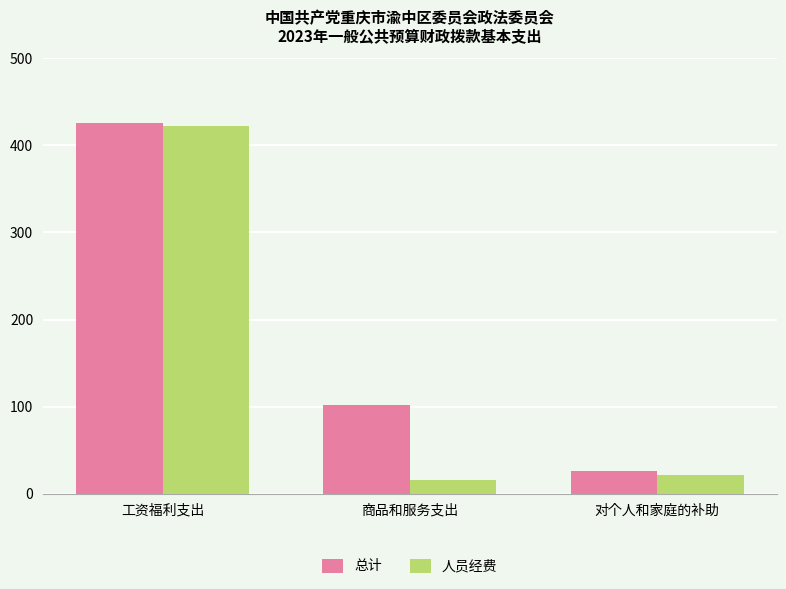

Rank the series at 对个人和家庭的补助 from lowest to highest value.

人员经费, 总计